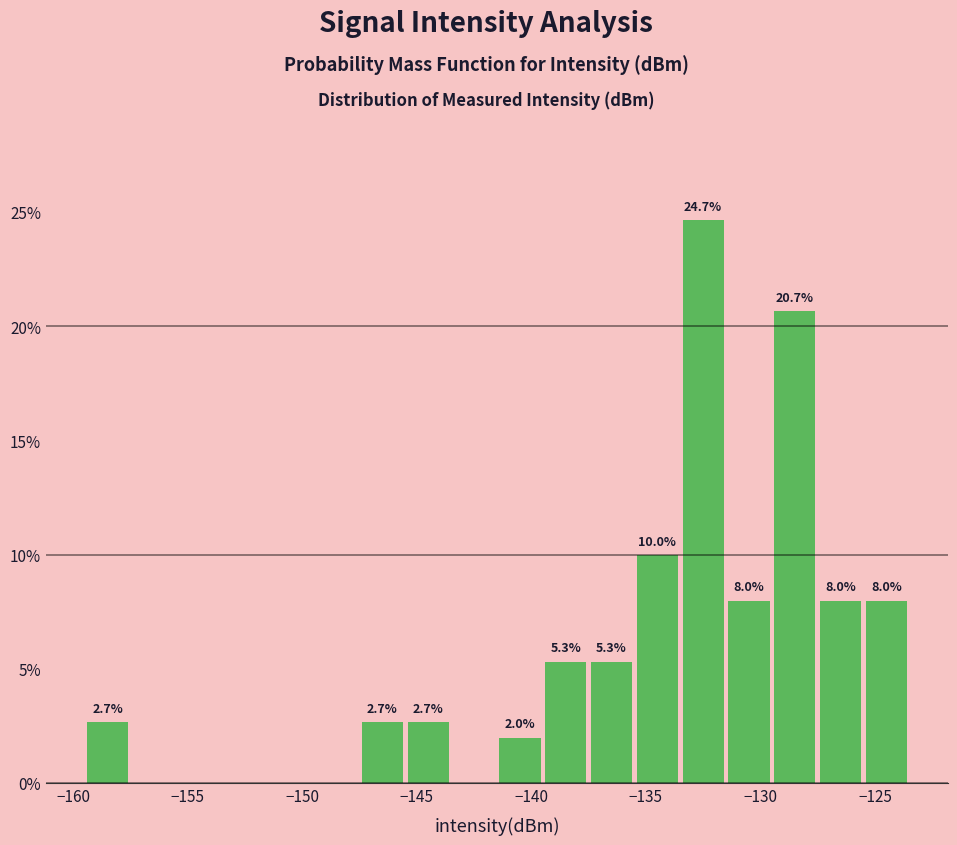

Over which range of the x-axis is the bar tallest?

-133.5 to -131.5